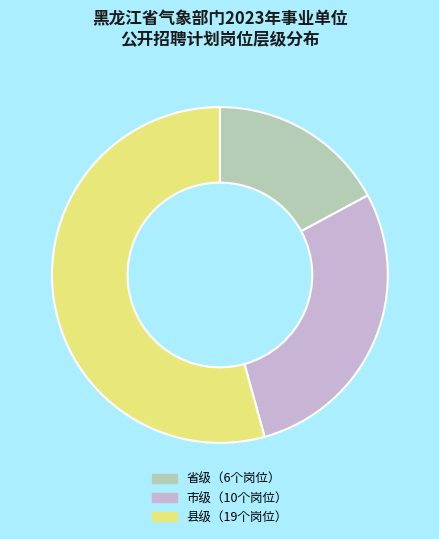

Does any single category account for the majority?

Yes